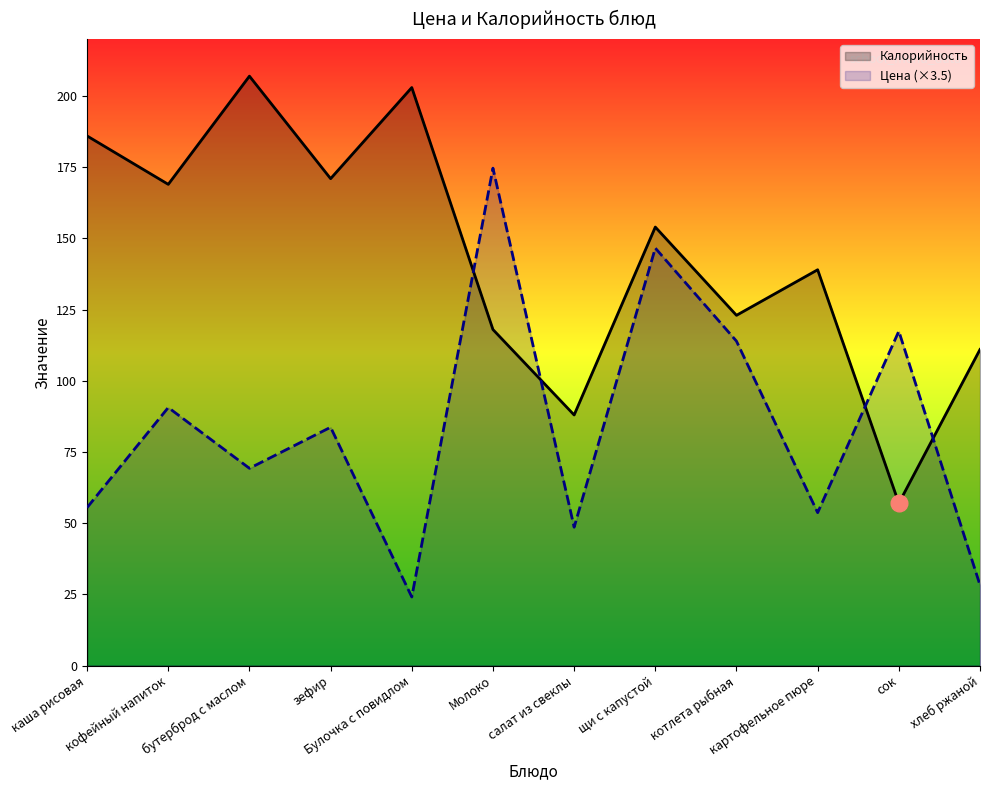

Which series has the largest total across all categories?

Калорийность